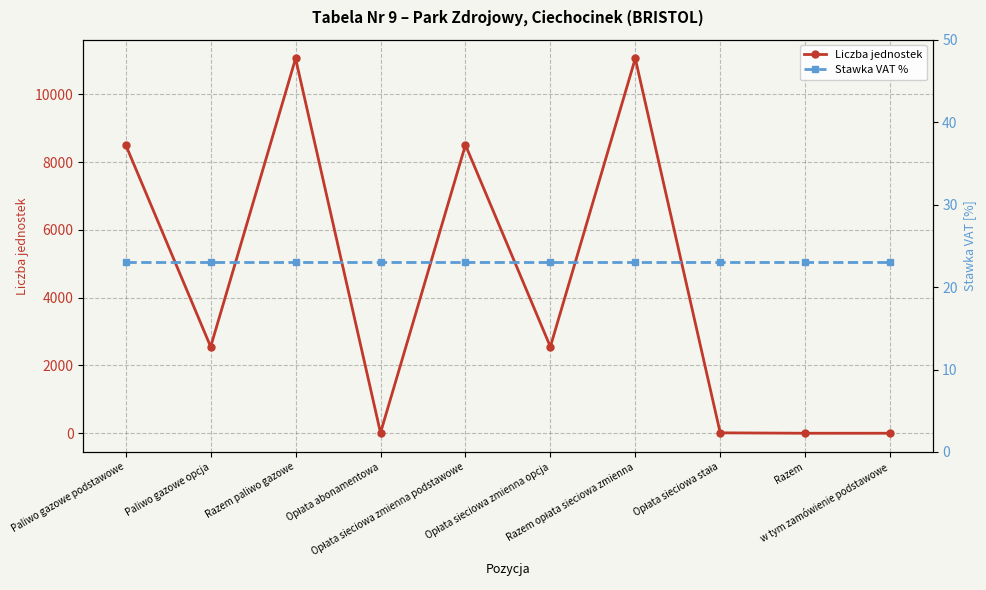

The value of Liczba jednostek at Paliwo gazowe podstawowe is 8503.0. True or false?

True